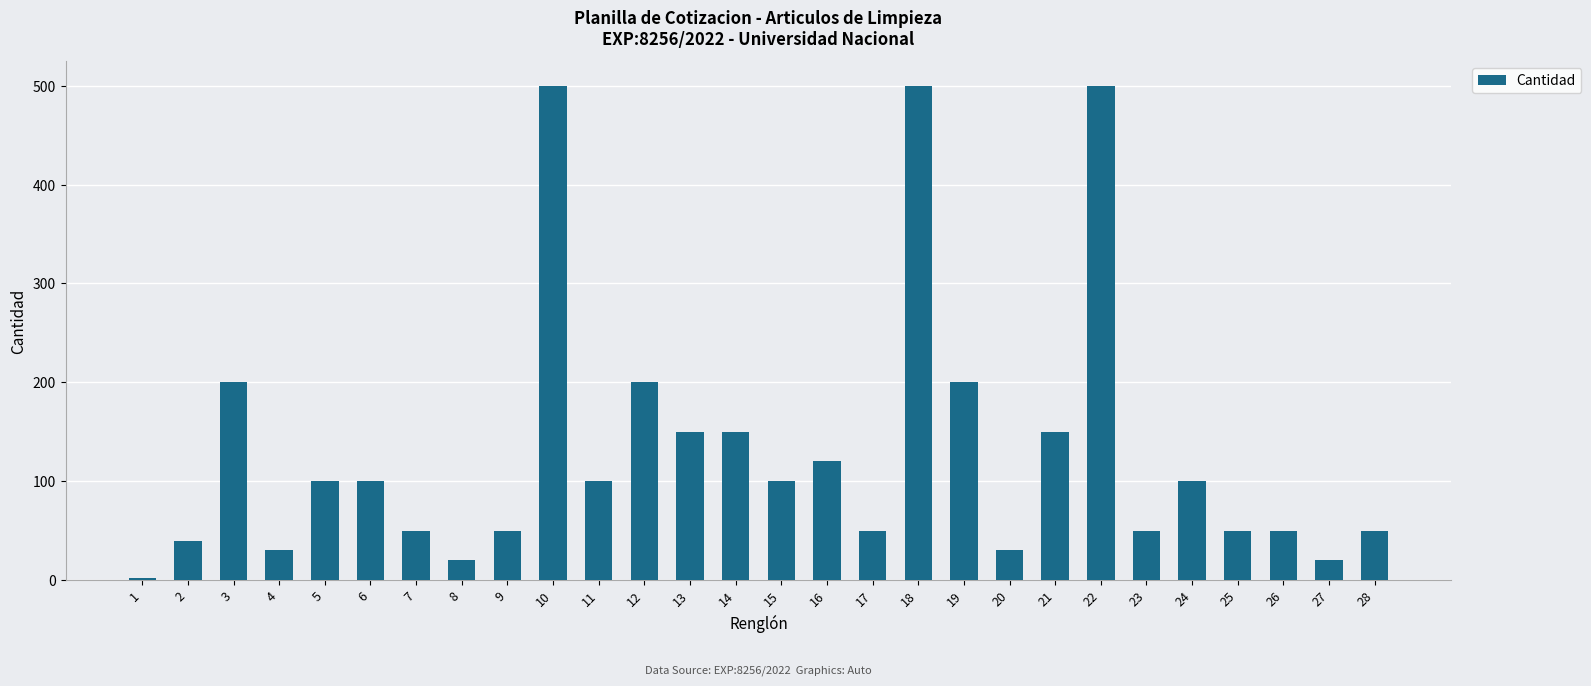

The chart shows a value of 100 at 11. True or false?

True